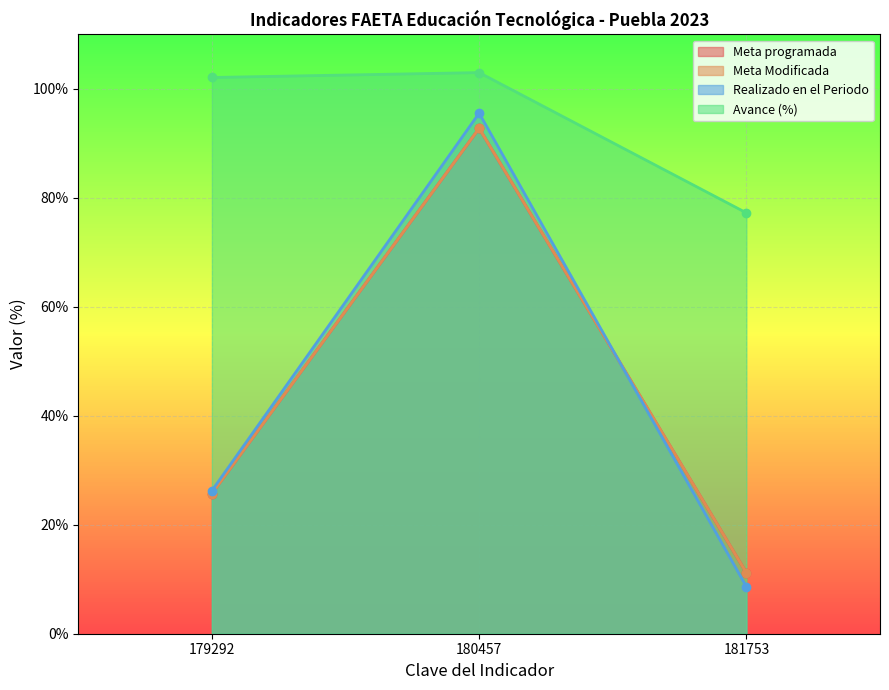

Which series changed the most between 179292 and 180457?

Realizado en el Periodo